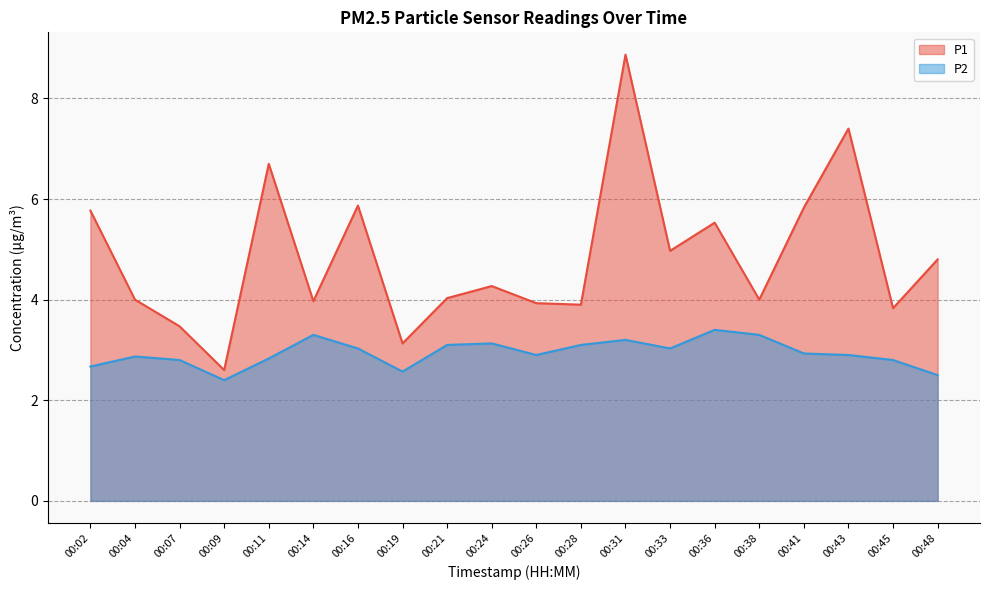

Rank the series at 00:14 from highest to lowest value.

P1, P2